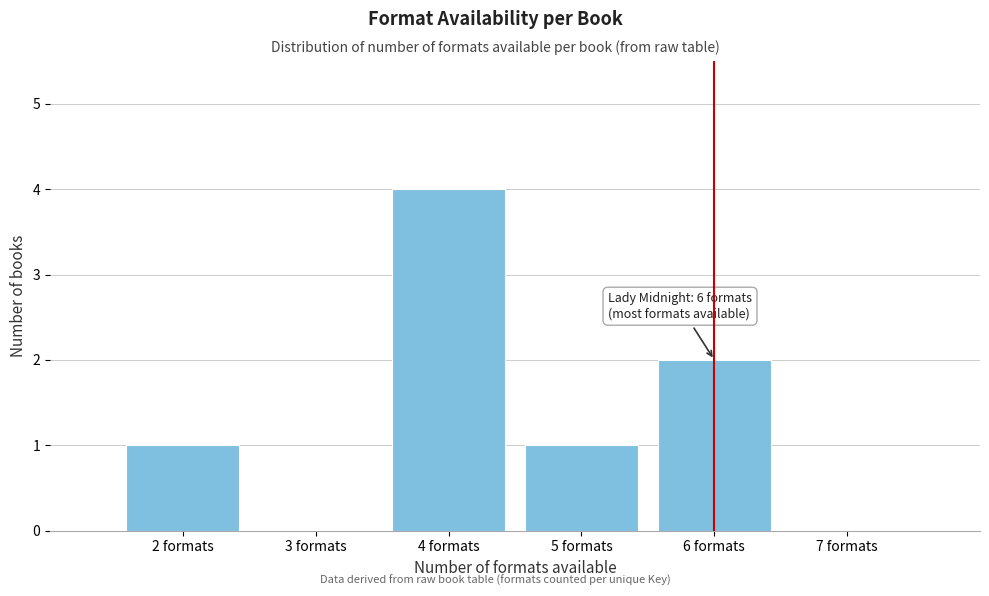

Which range on the x-axis has the tallest bar?

3.5 to 4.5